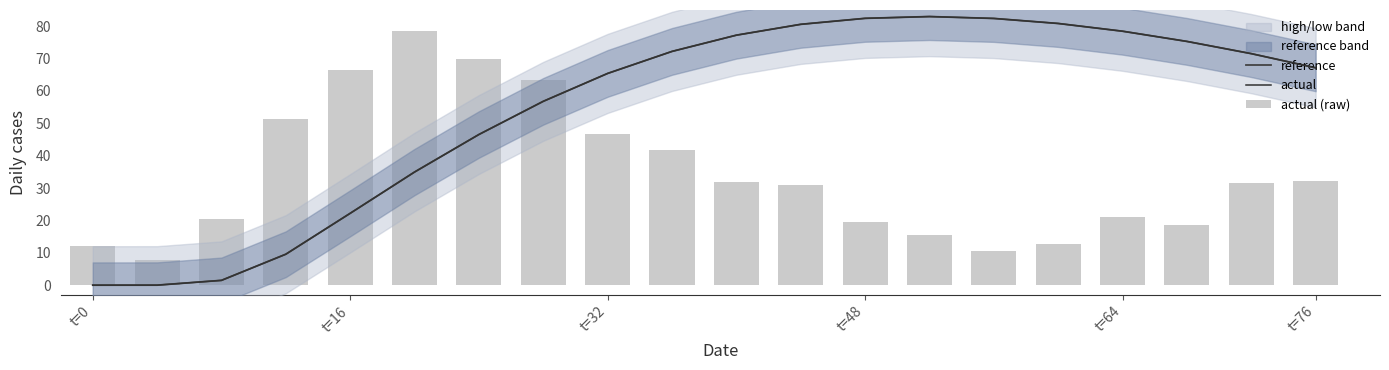

Rank the series at t=76 from highest to lowest value.

reference, actual, actual (raw)